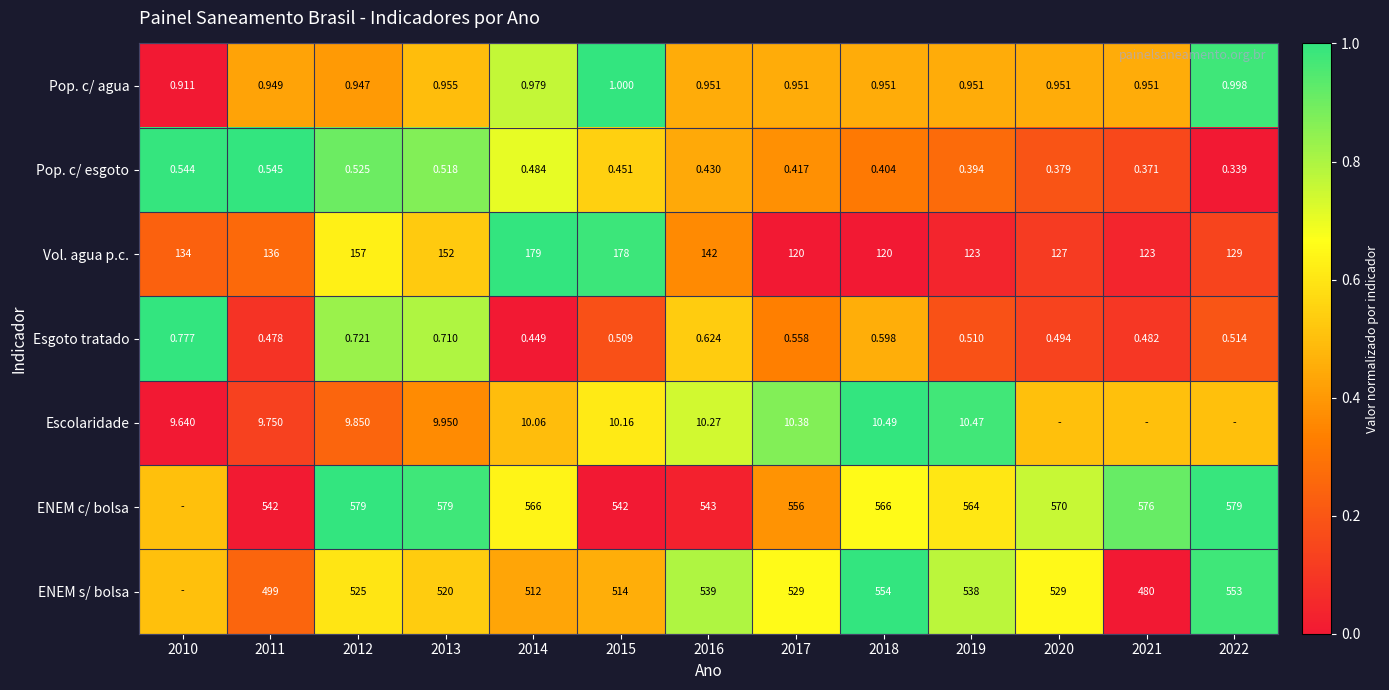

Rank the series at 2019 from highest to lowest value.

ENEM c/ bolsa, ENEM s/ bolsa, Vol. agua p.c., Escolaridade, Pop. c/ agua, Esgoto tratado, Pop. c/ esgoto